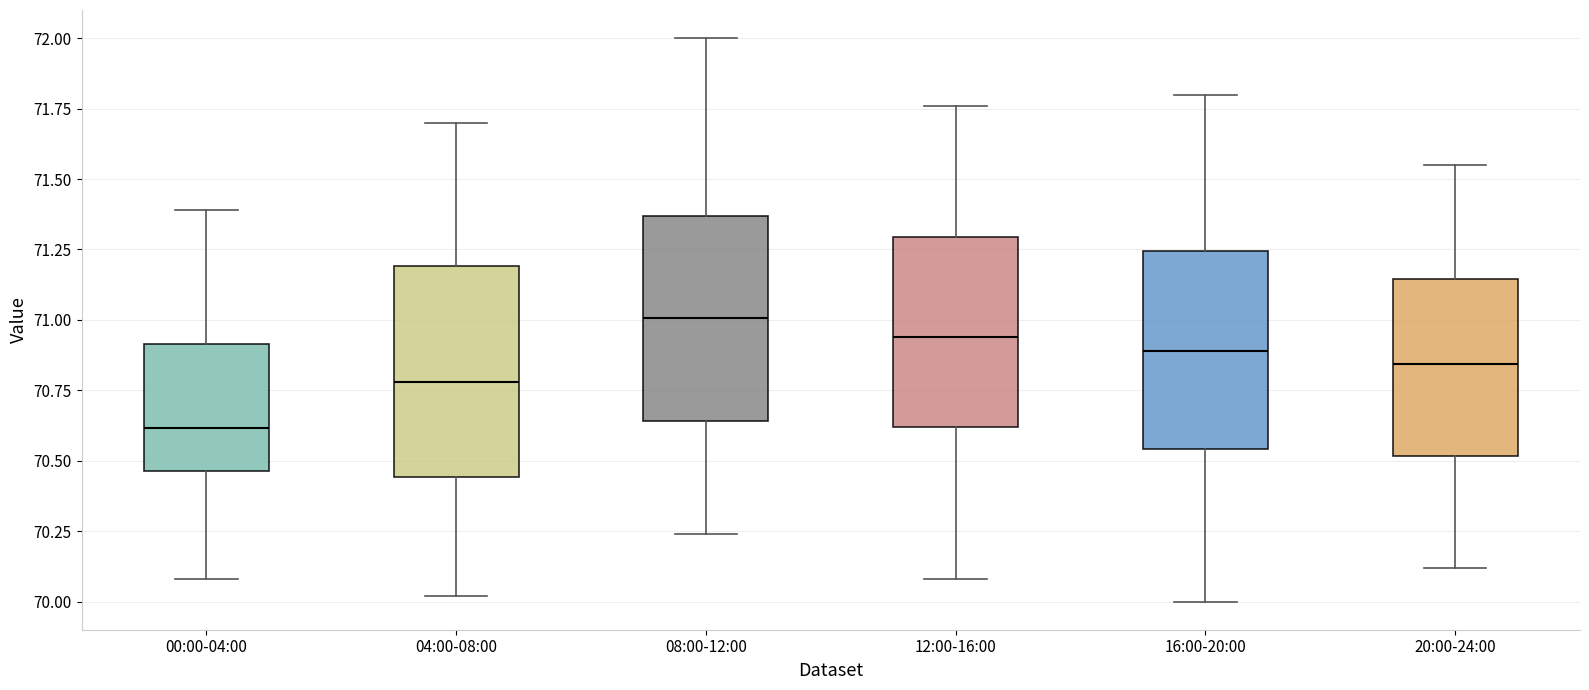

Reading left to right, read every box against the y-axis: the position of its median line, the range the box covers, and the ends of its whiskers. The values are not printed on the chart, so give them approximately, as read against the axis.

00:00-04:00: median 70.60, box 70.45 to 70.90, whiskers 70.10 to 71.40
04:00-08:00: median 70.80, box 70.45 to 71.20, whiskers 70.00 to 71.70
08:00-12:00: median 71.00, box 70.65 to 71.35, whiskers 70.25 to 72.00
12:00-16:00: median 70.95, box 70.60 to 71.30, whiskers 70.10 to 71.75
16:00-20:00: median 70.90, box 70.55 to 71.25, whiskers 70.00 to 71.80
20:00-24:00: median 70.85, box 70.50 to 71.15, whiskers 70.10 to 71.55